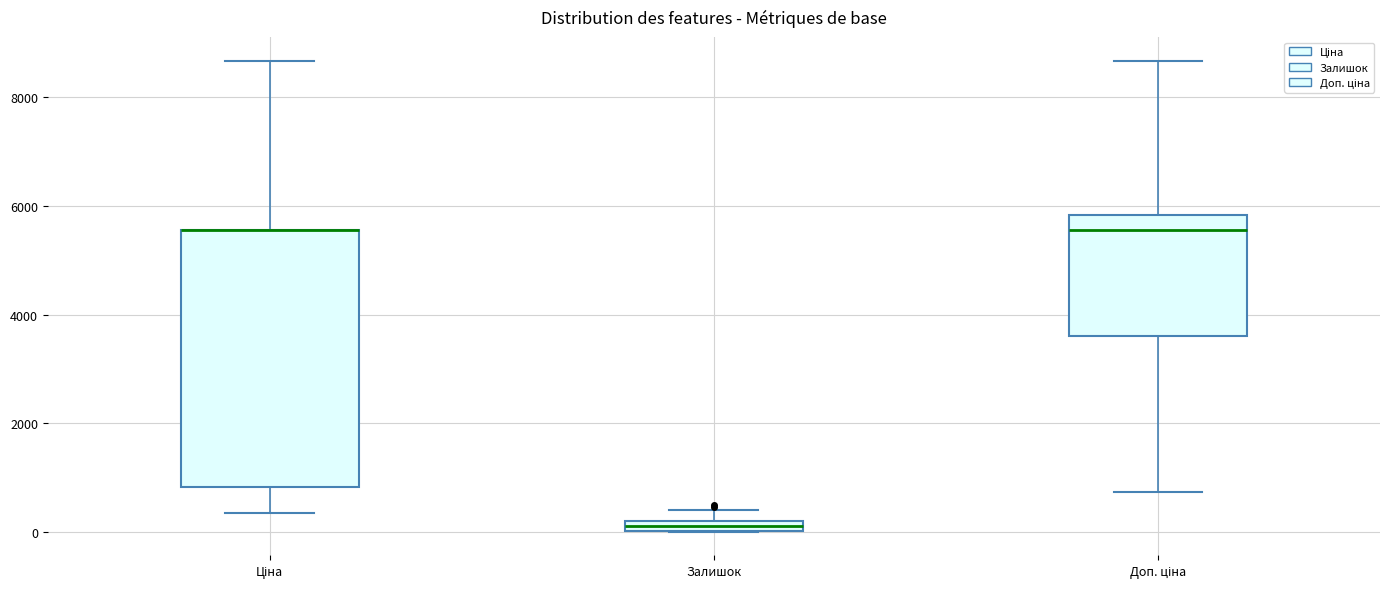

Comparing the boxes themselves (not the whiskers), which one is the tallest?

Ціна